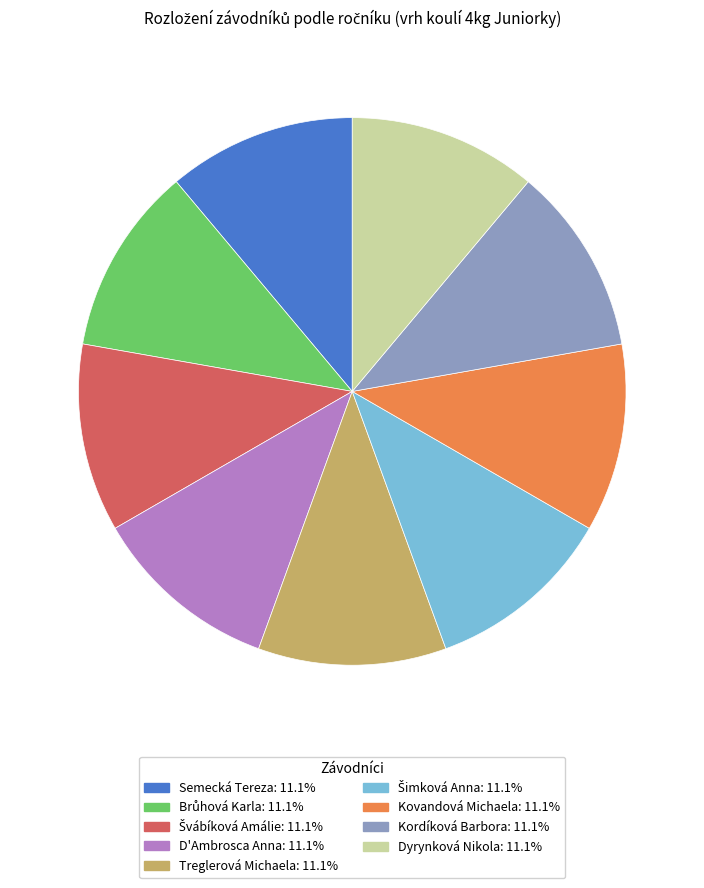

Is there any slice that represents more than half of the pie?

No